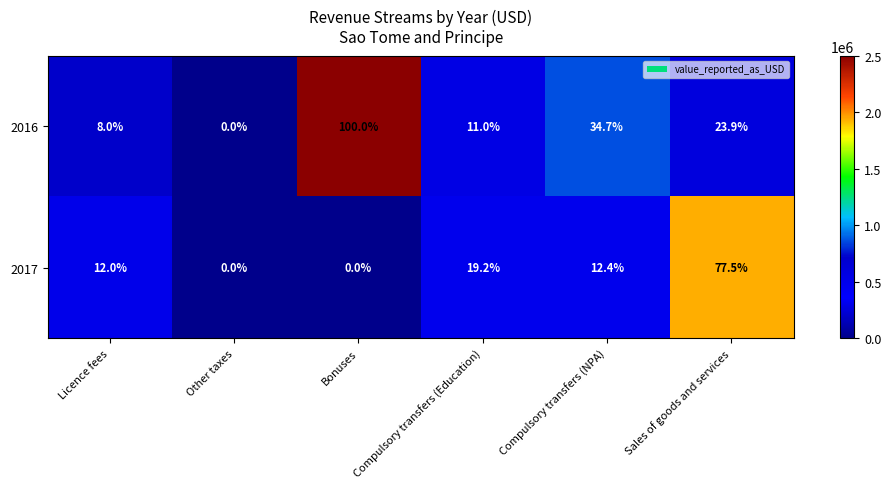

Where does the 2016 series first go above 23?

Bonuses